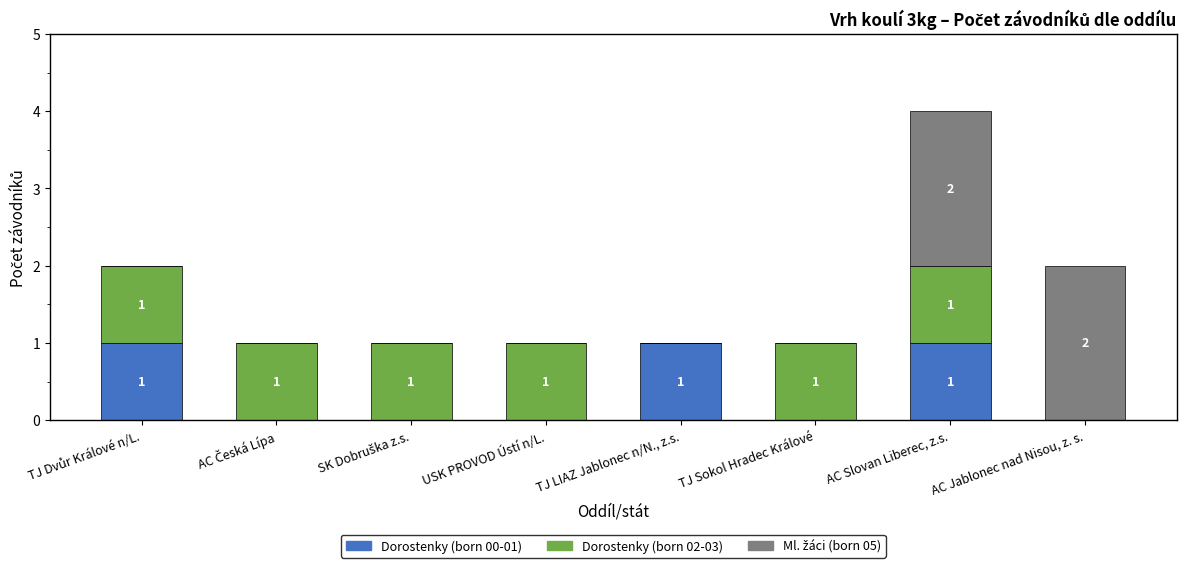

Is it true that Dorostenky (born 00-01) equals 1 at TJ LIAZ Jablonec n/N., z.s.?

True